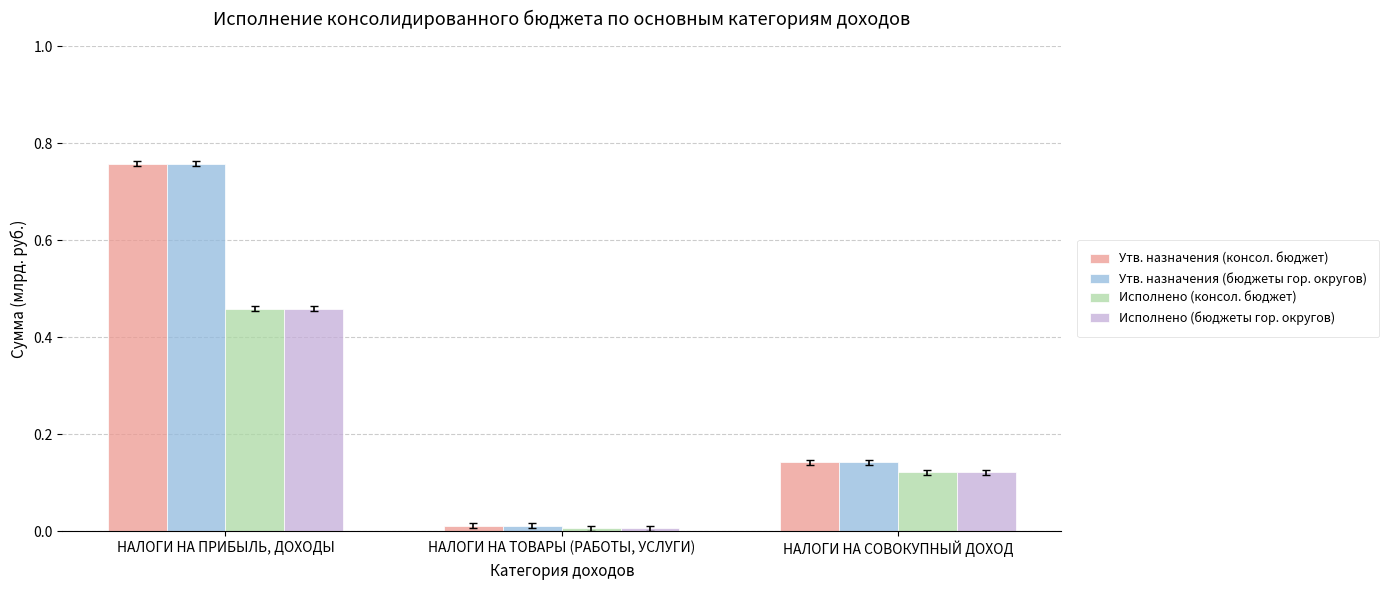

At which category is the sum across all series the highest?

НАЛОГИ НА ПРИБЫЛЬ, ДОХОДЫ